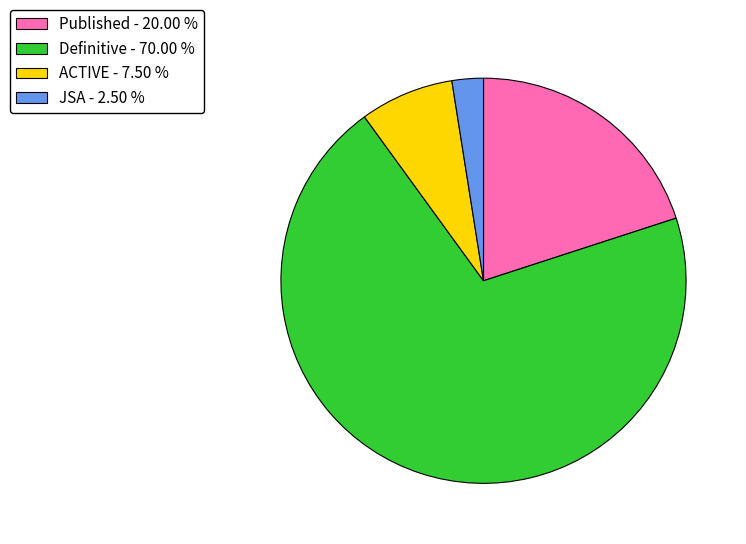

Is there a majority slice in this chart?

Yes